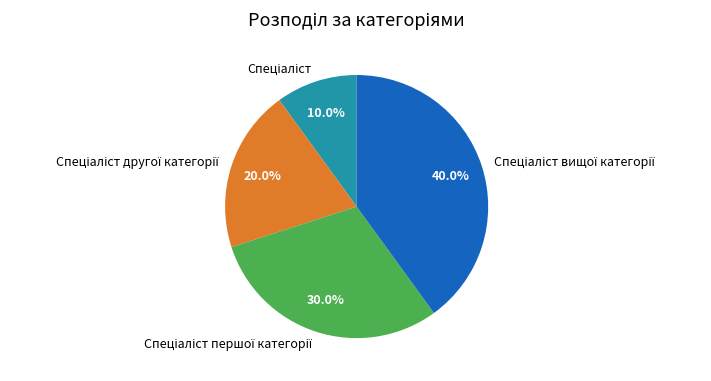

Does any single category account for the majority?

No